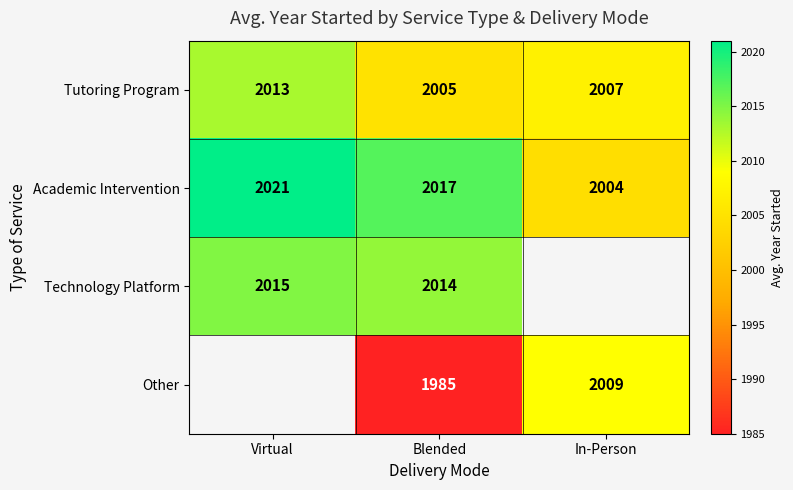

True or false: Other has a value of 1985.0 at Blended.

True